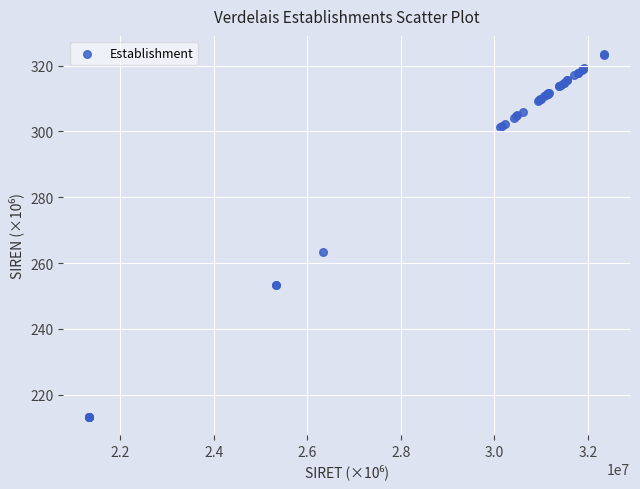

What Y value in the scatter plot is closest to 268?

263.3